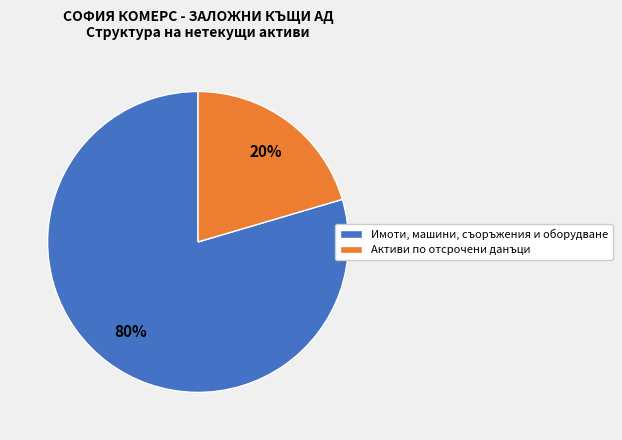

To the nearest percent, what is the average slice percentage?

50%